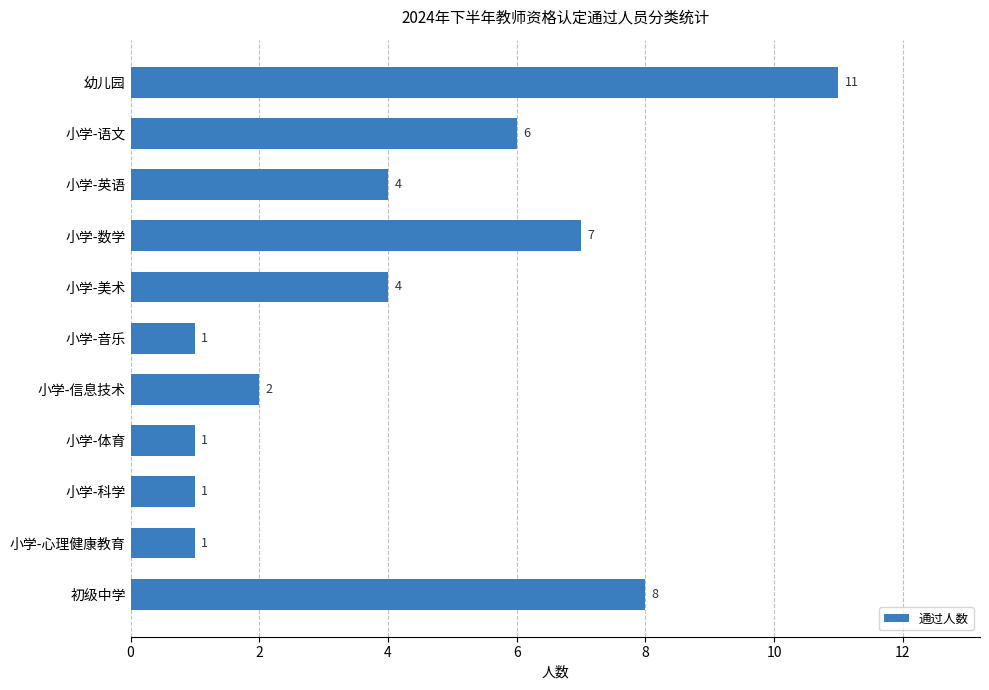

Does the chart contain any negative values?

No